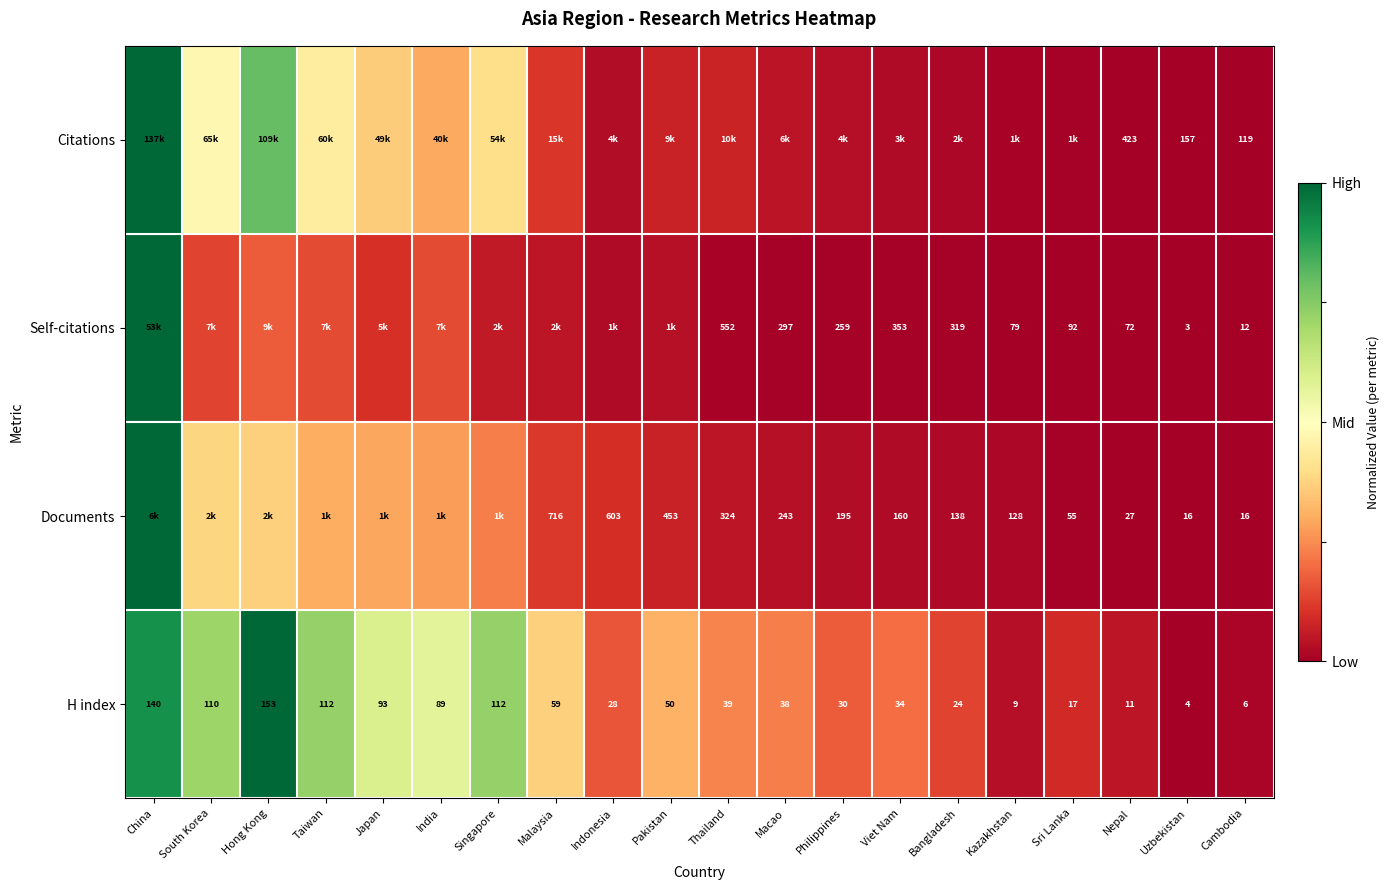

At which label does H index first exceed 39?

China